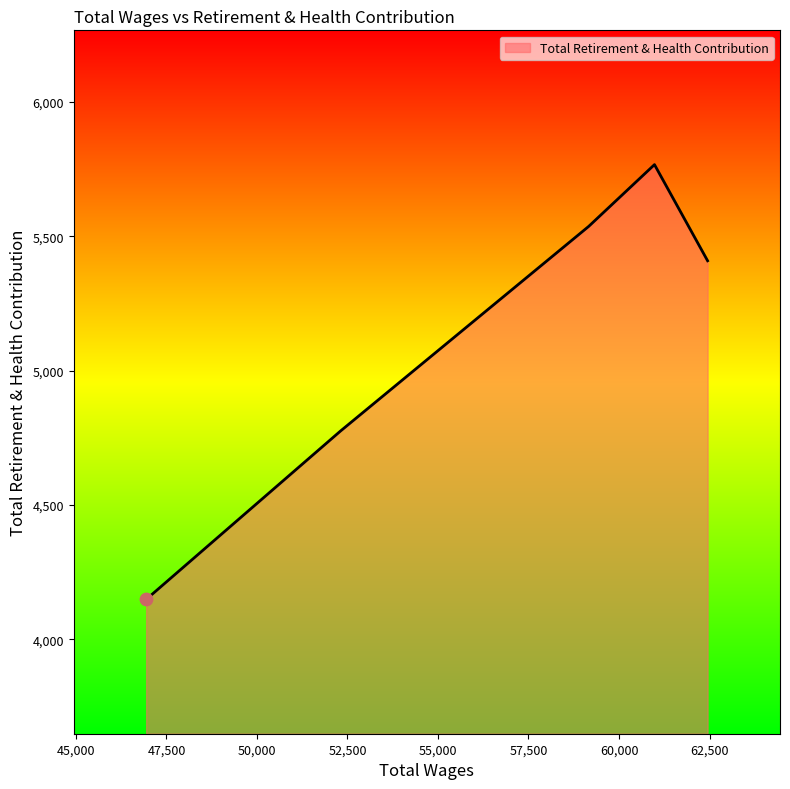

What is the maximum value shown in the chart?

5767